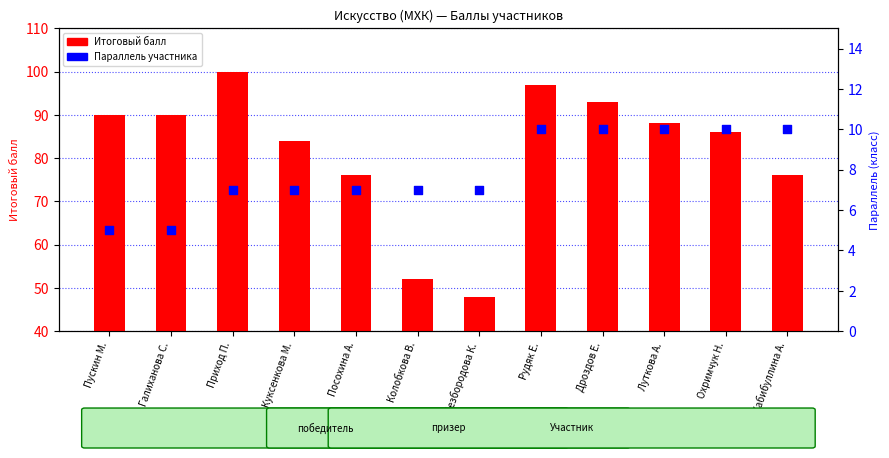

Which series reaches the maximum Y coordinate?

Итоговый балл